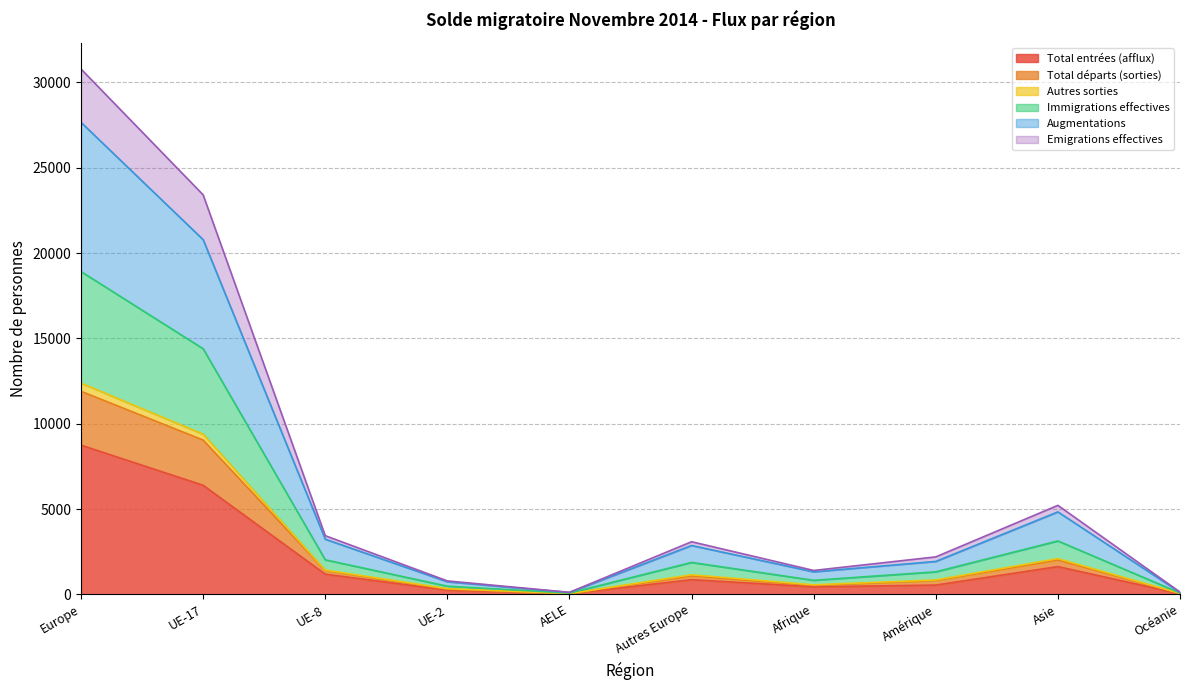

What is the highest value of the Total entrées (afflux) series?

8742